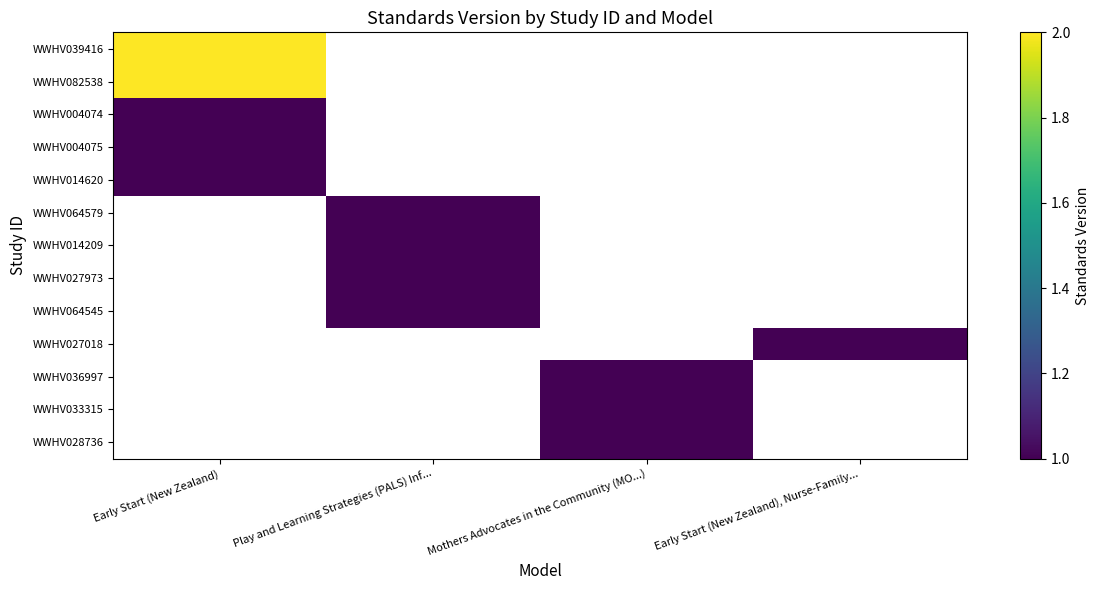

Rank the series by their maximum value, from lowest to highest.

WWHV004074, WWHV004075, WWHV014620, WWHV064579, WWHV014209, WWHV027973, WWHV064545, WWHV027018, WWHV036997, WWHV033315, WWHV028736, WWHV039416, WWHV082538